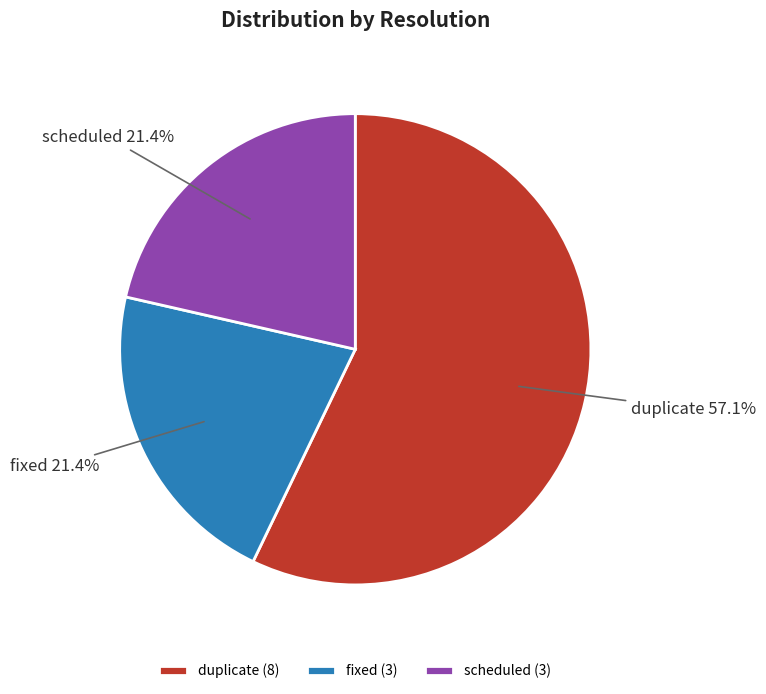

How many slices are in this pie chart?

3